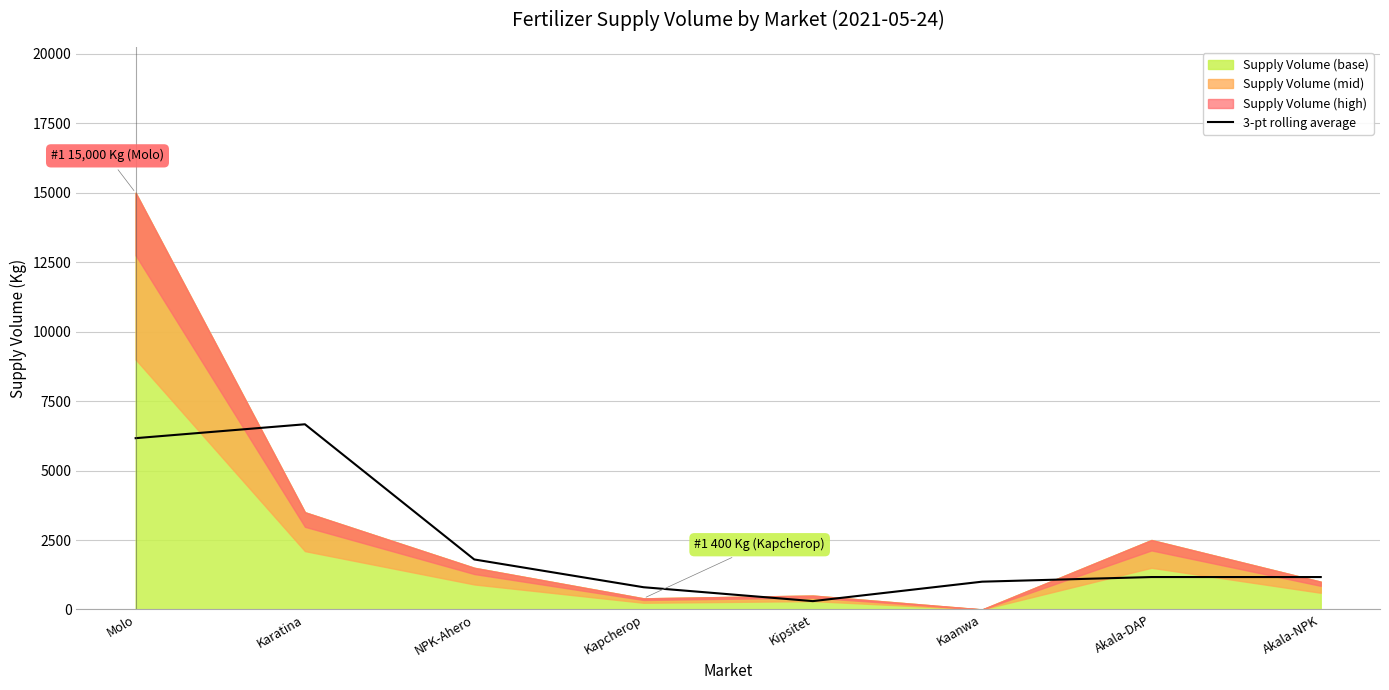

Is it true that 3-pt rolling average equals 6166.7 at Molo?

True